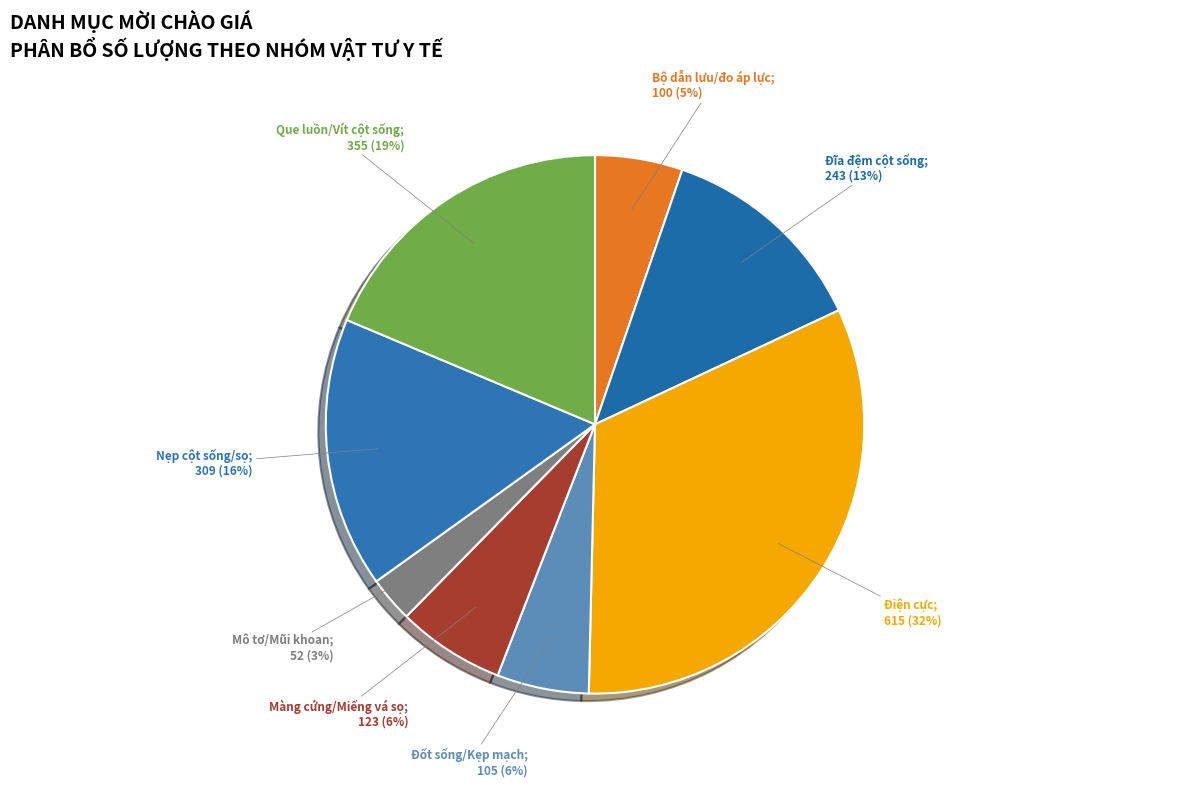

How many segments does this pie chart have?

8